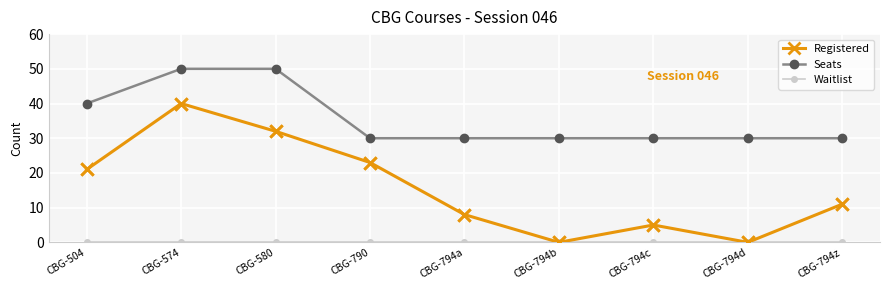

What is the total value across all series at CBG-794d?

30